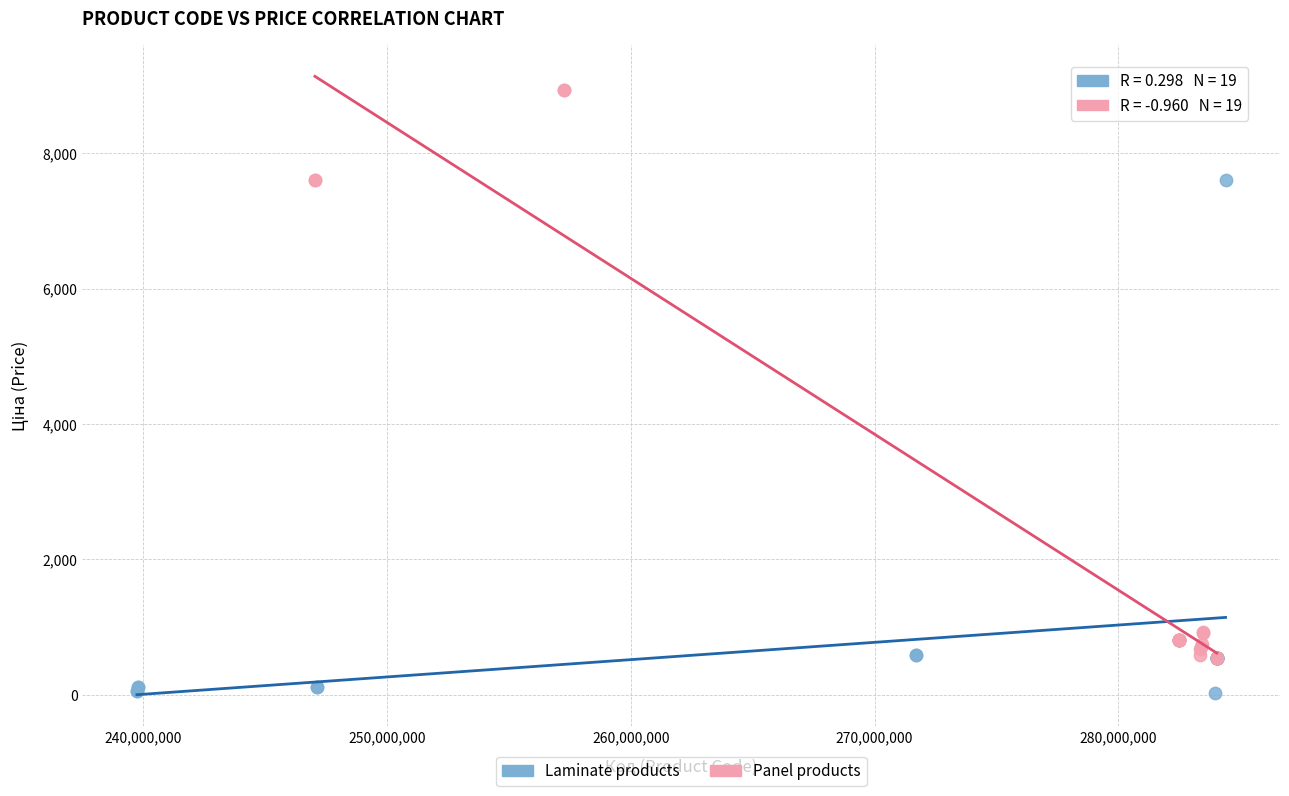

Which series reaches the maximum Y coordinate?

Panel products